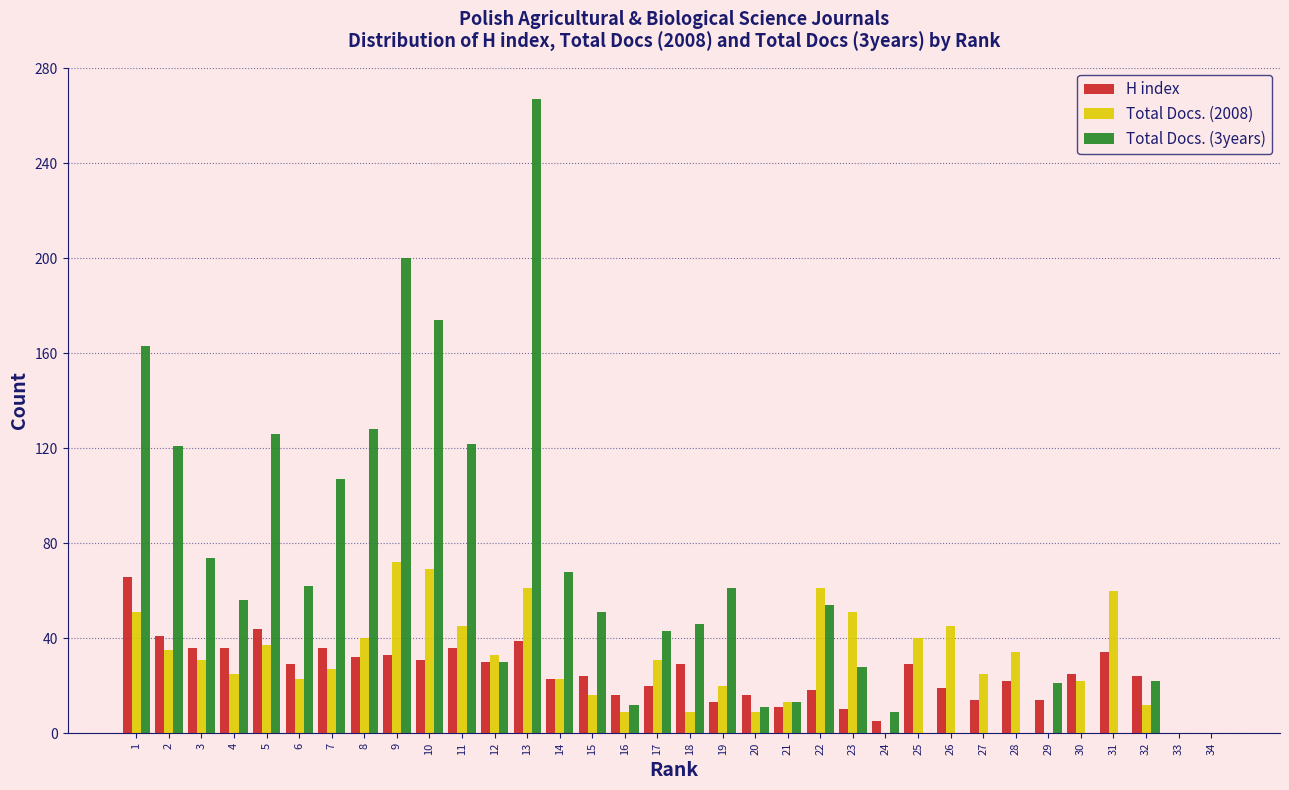

Which label corresponds to the largest value in the chart?

13